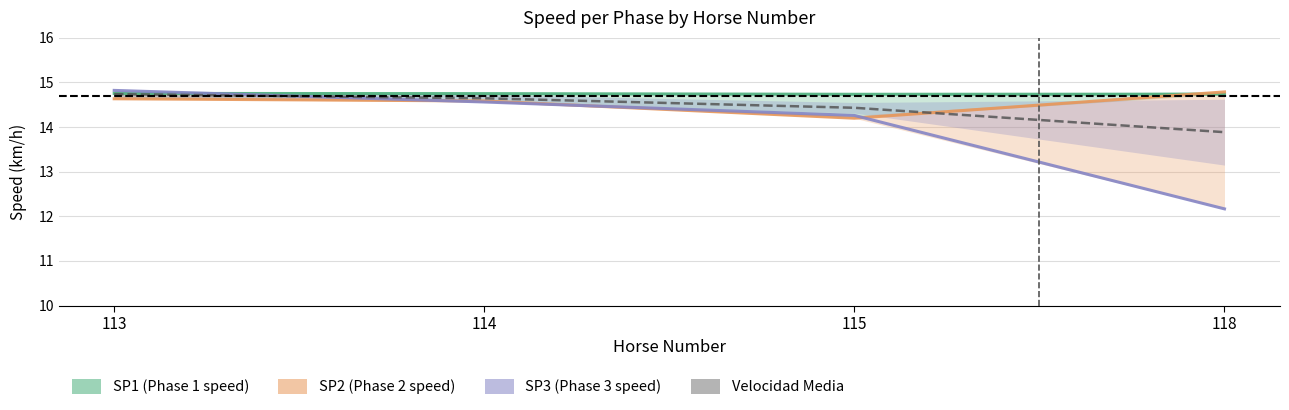

True or false: Velocidad Media and SP1 cross at least once.

False